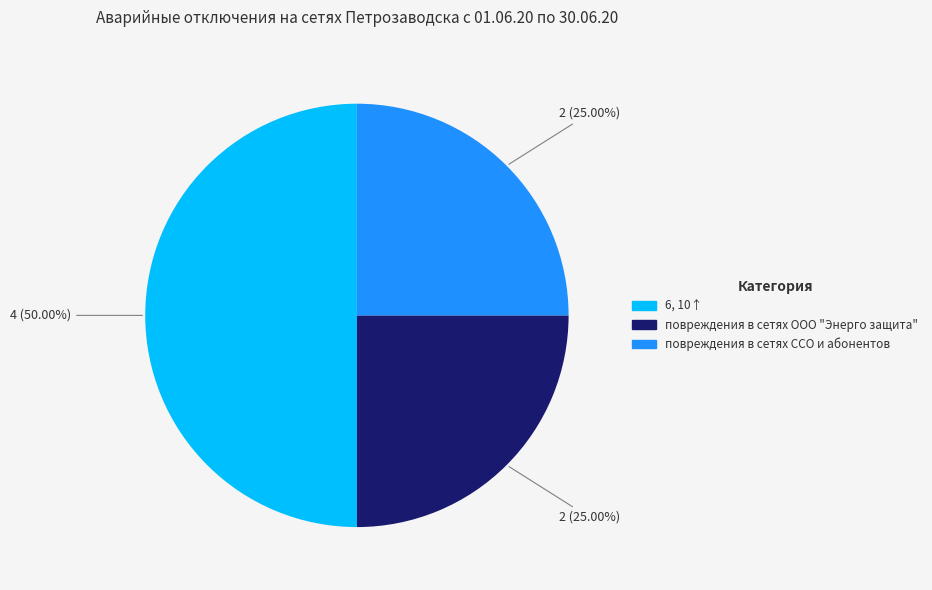

Does повреждения в сетях ООО "Энерго защита" account for over 50% of the chart?

No